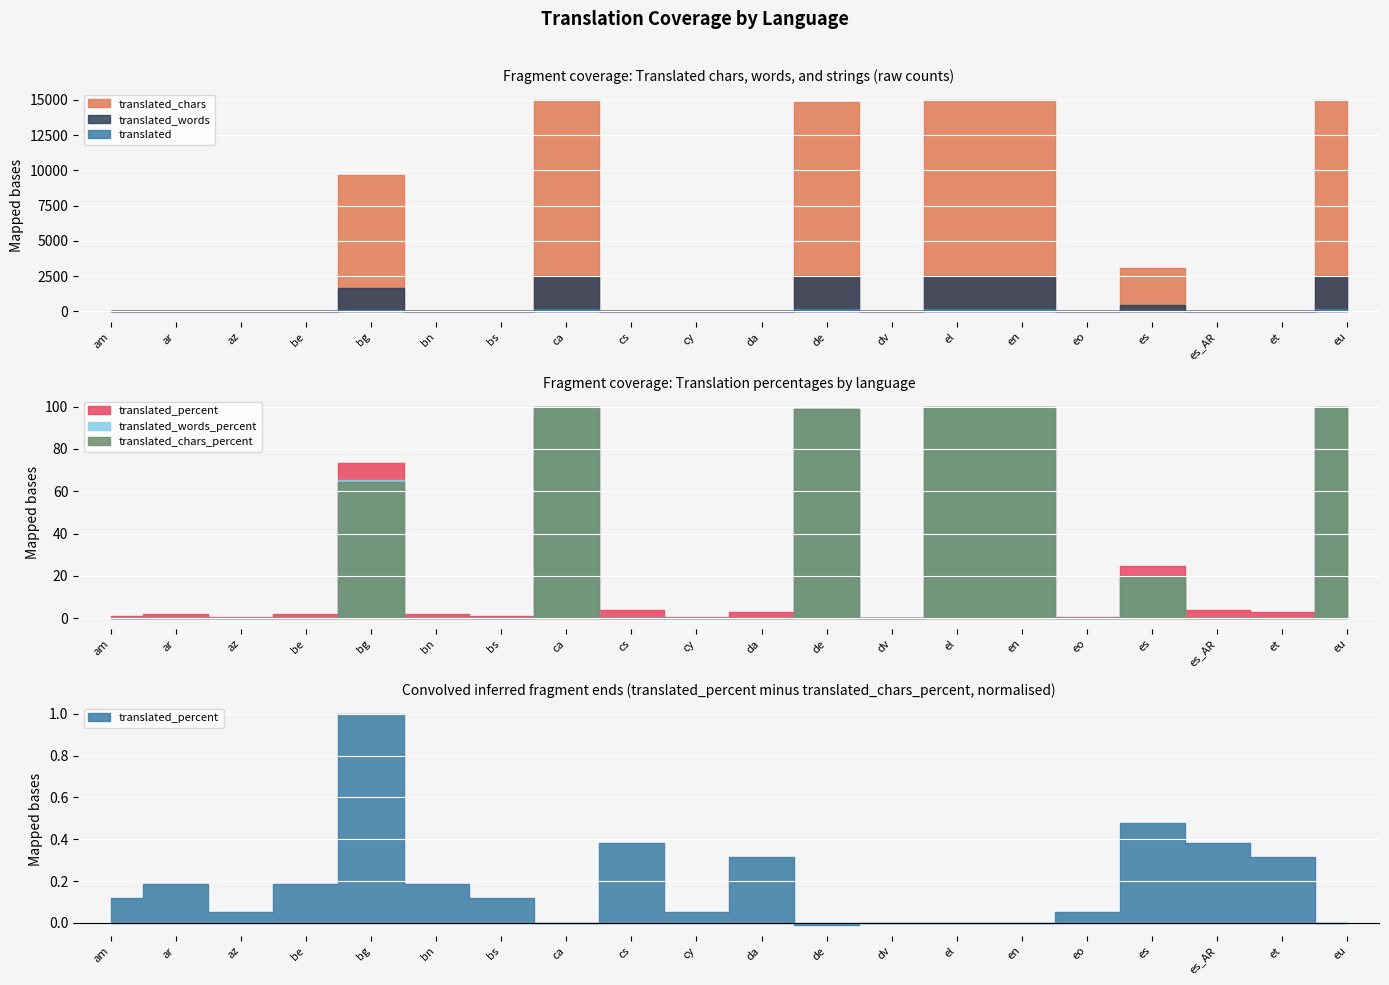

What is the label of the 11th point from the left?

da